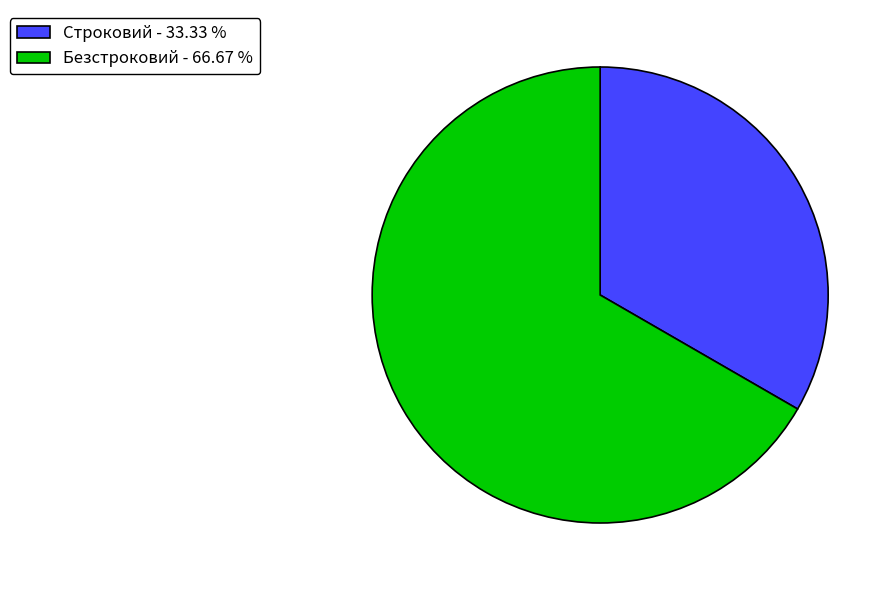

What is the ratio of the value at Безстроковий - 66.67 % to the value at Строковий - 33.33 %?

2.0